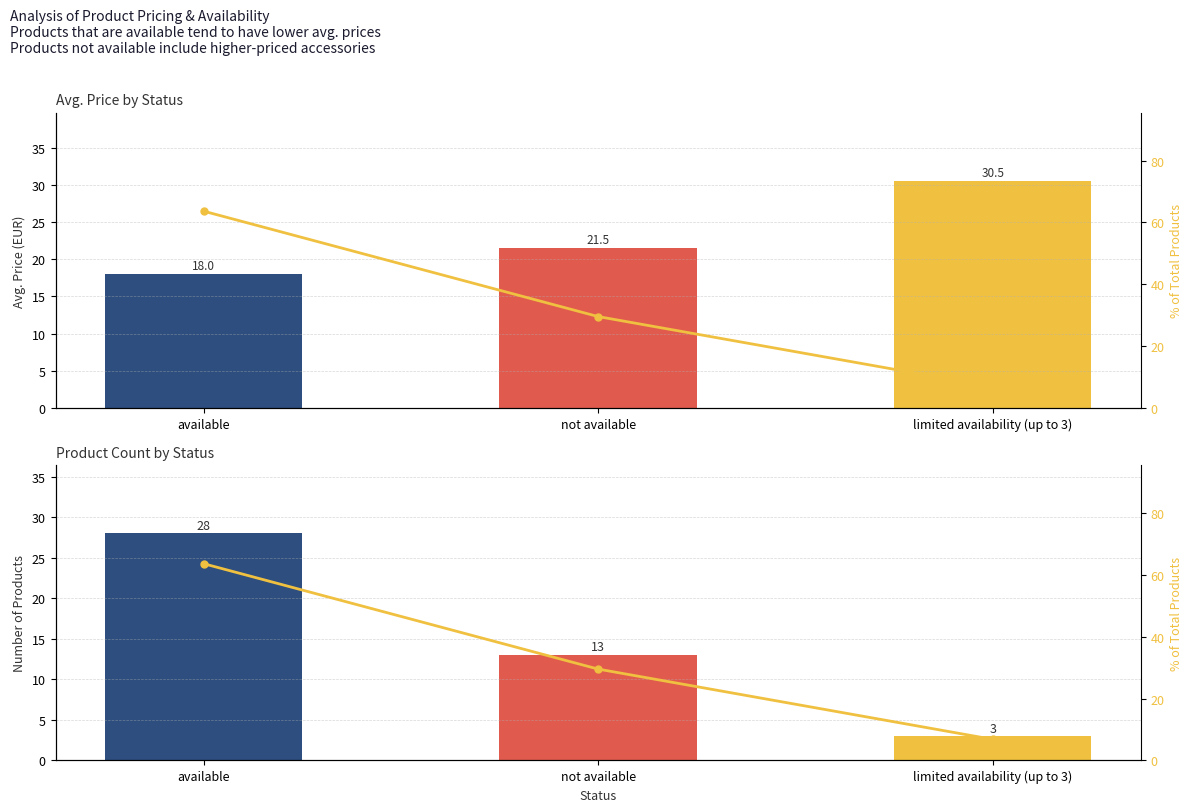

Reading right to left, what are all the values shown in this chart?

Avg. Price: 30.5	21.5	18.0
Count: 3.0	13.0	28.0
% of Total: 6.8	29.5	63.6